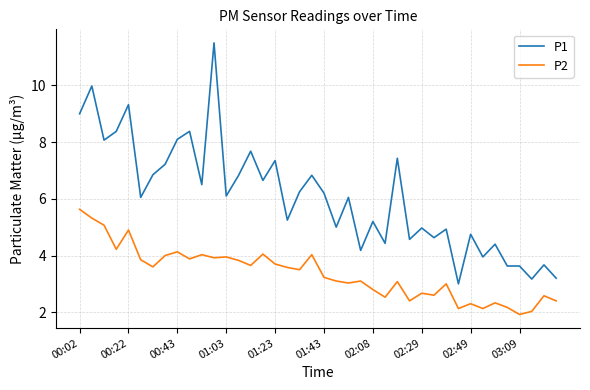

Which series has the largest total across all categories?

P1